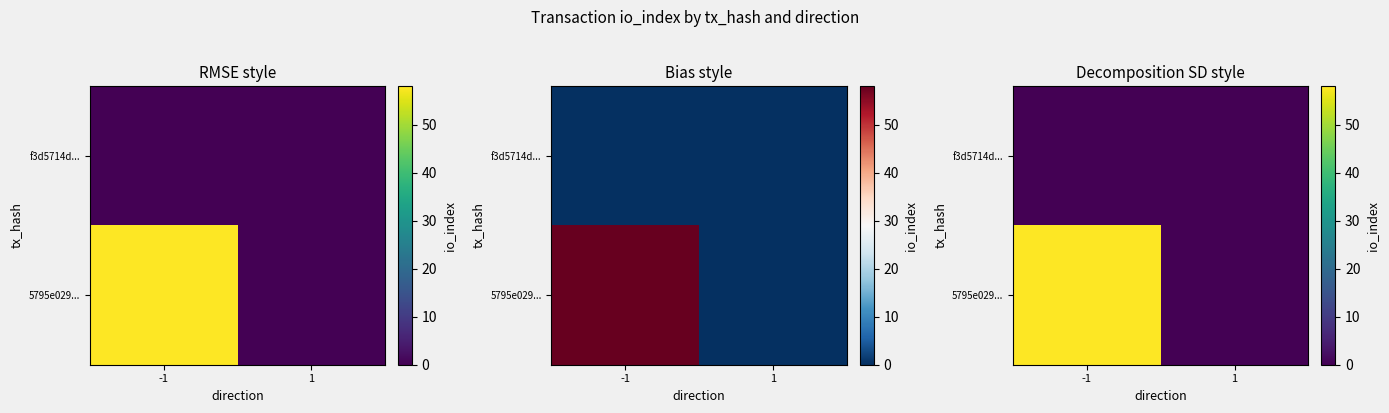

Between -1 and 1, which is larger?

-1